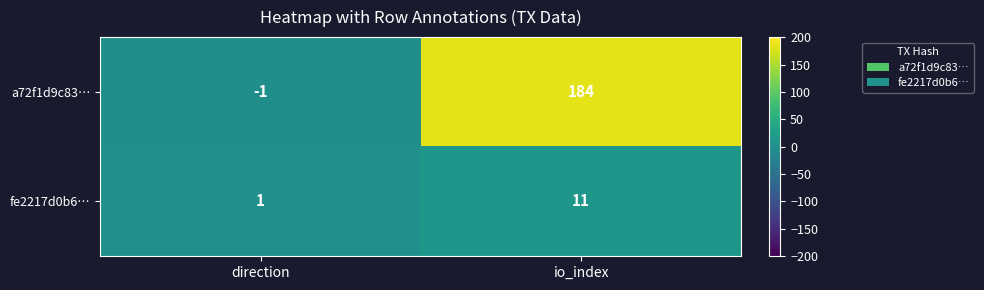

Is the value of a72f1d9c83… at direction greater than the value of fe2217d0b6… at io_index?

No